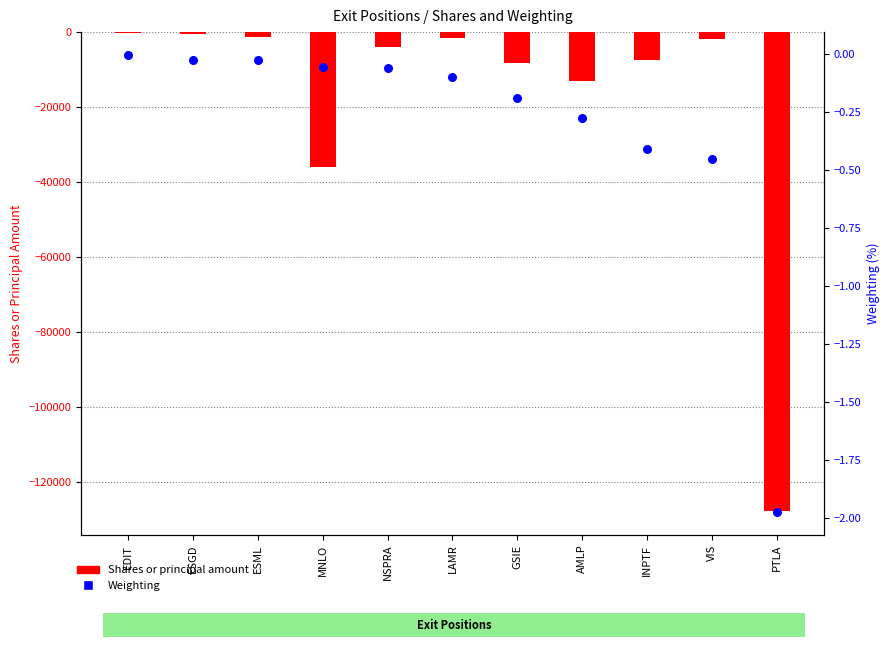

At how many categories does at least one series exceed -87663?

11